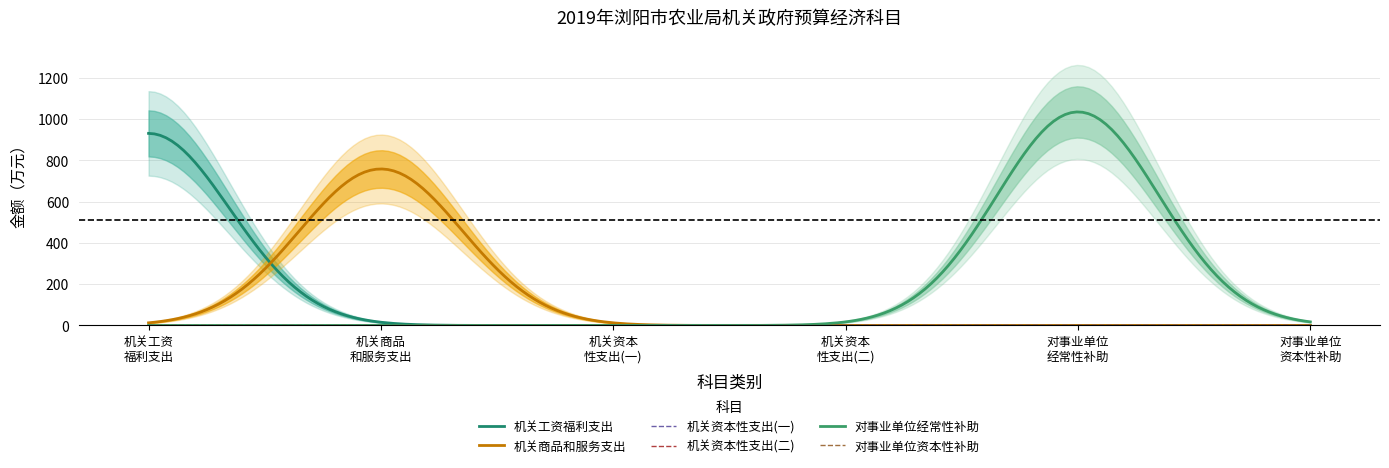

What is the difference between the maximum and second lowest values?

1035.2